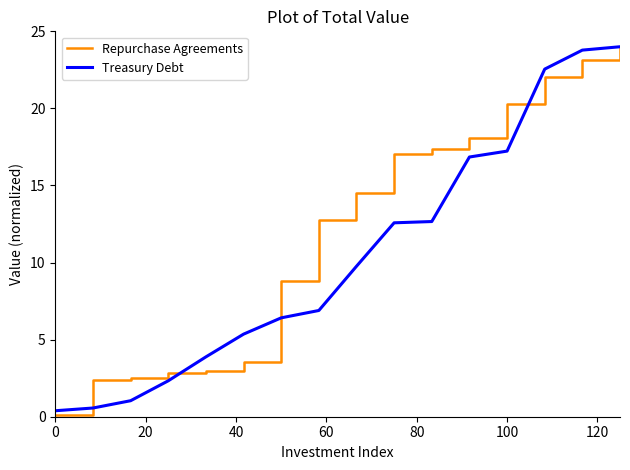

How many distinct data groups are displayed?

2